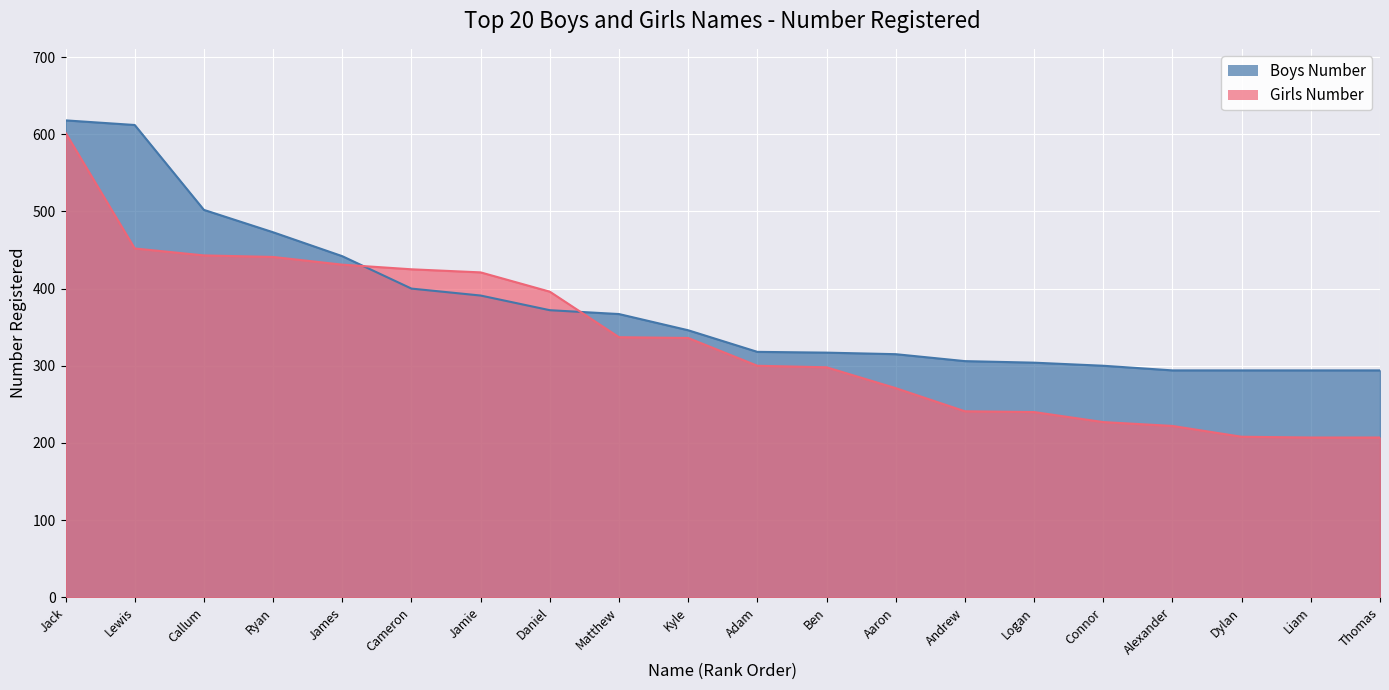

The value of Girls Number at Jamie is 421. True or false?

True